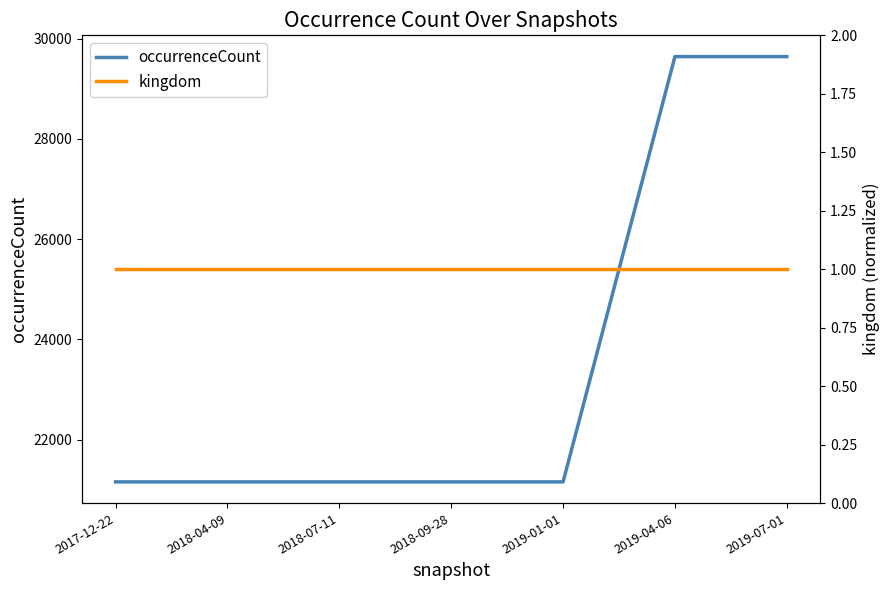

At which label does occurrenceCount reach its peak?

2019-04-06